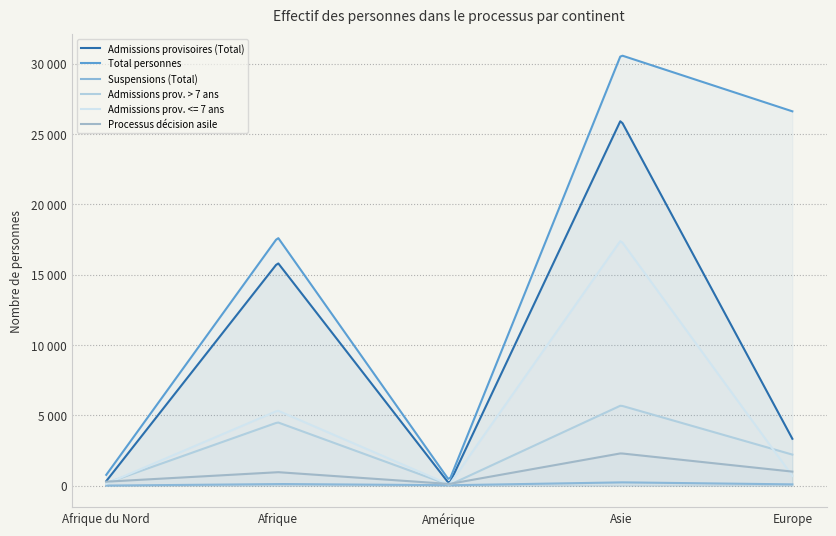

Rank the categories by Suspensions (Total) value from highest to lowest.

Asie, Afrique, Europe, Amérique, Afrique du Nord